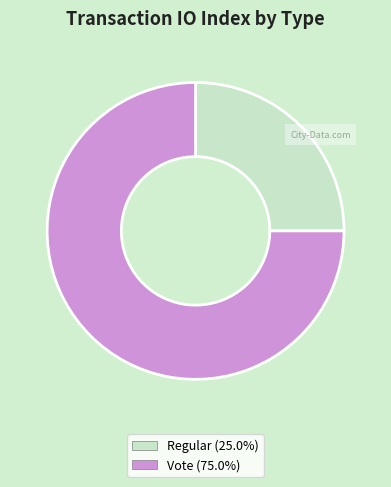

What is the ratio of the value at Vote (75.0%) to the value at Regular (25.0%)?

3.0